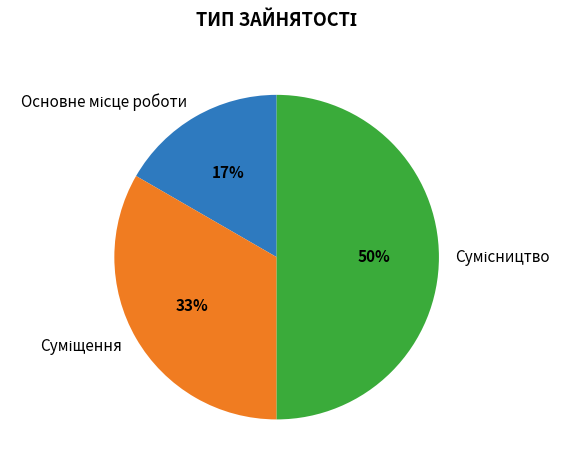

To the nearest percent, what is the average slice percentage?

33%